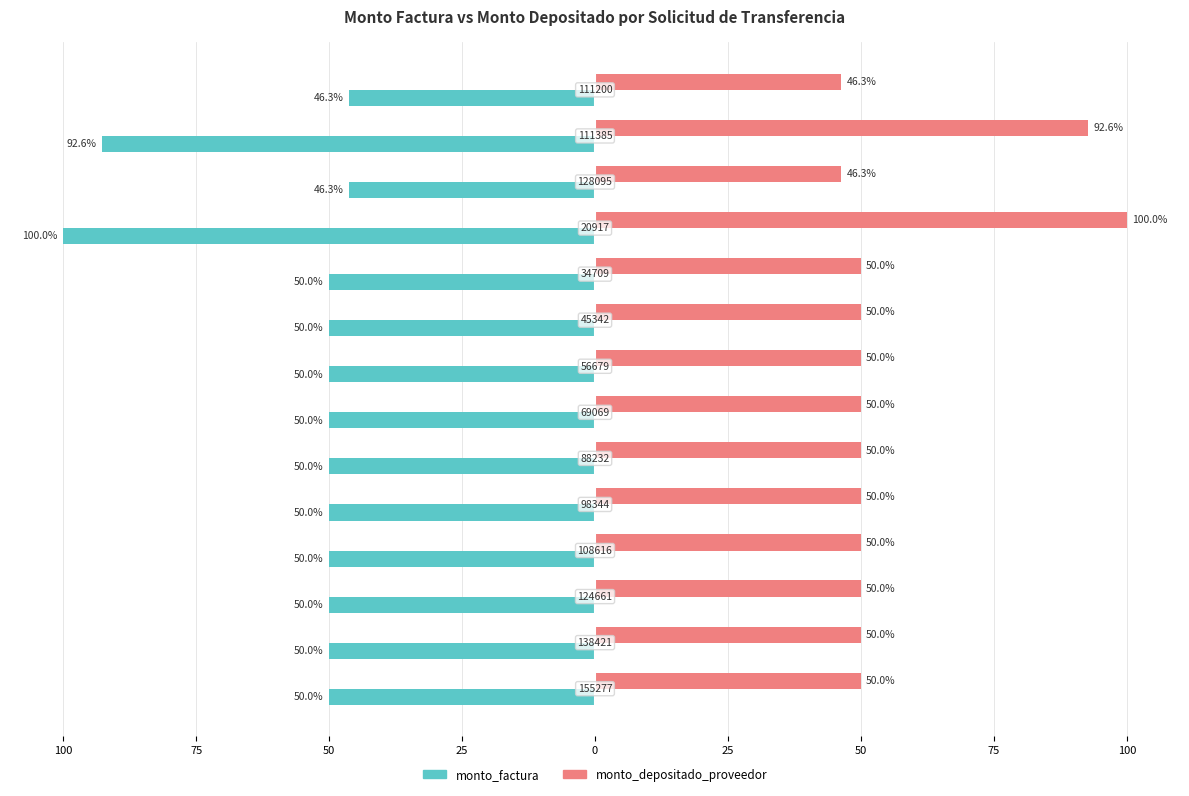

What are all the series names shown in the legend?

monto_factura, monto_depositado_proveedor